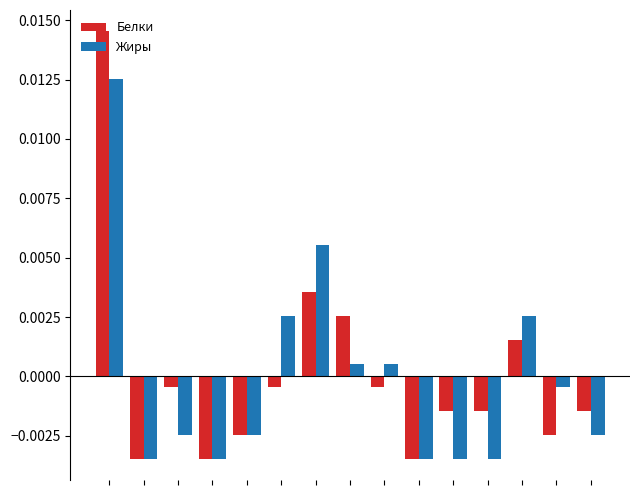

What are all the series names shown in the legend?

Белки, Жиры